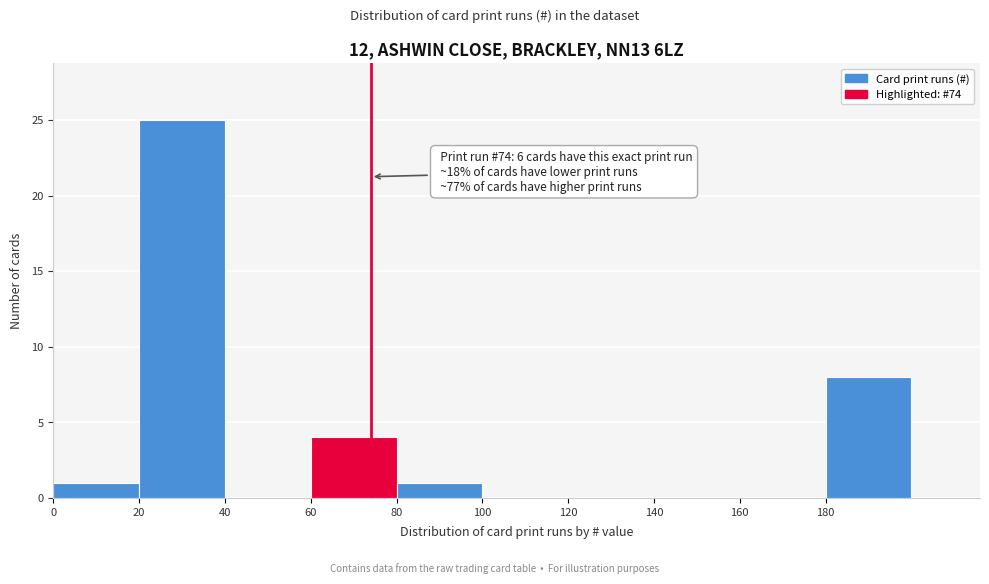

Over which range of the x-axis is the bar tallest?

20 to 40